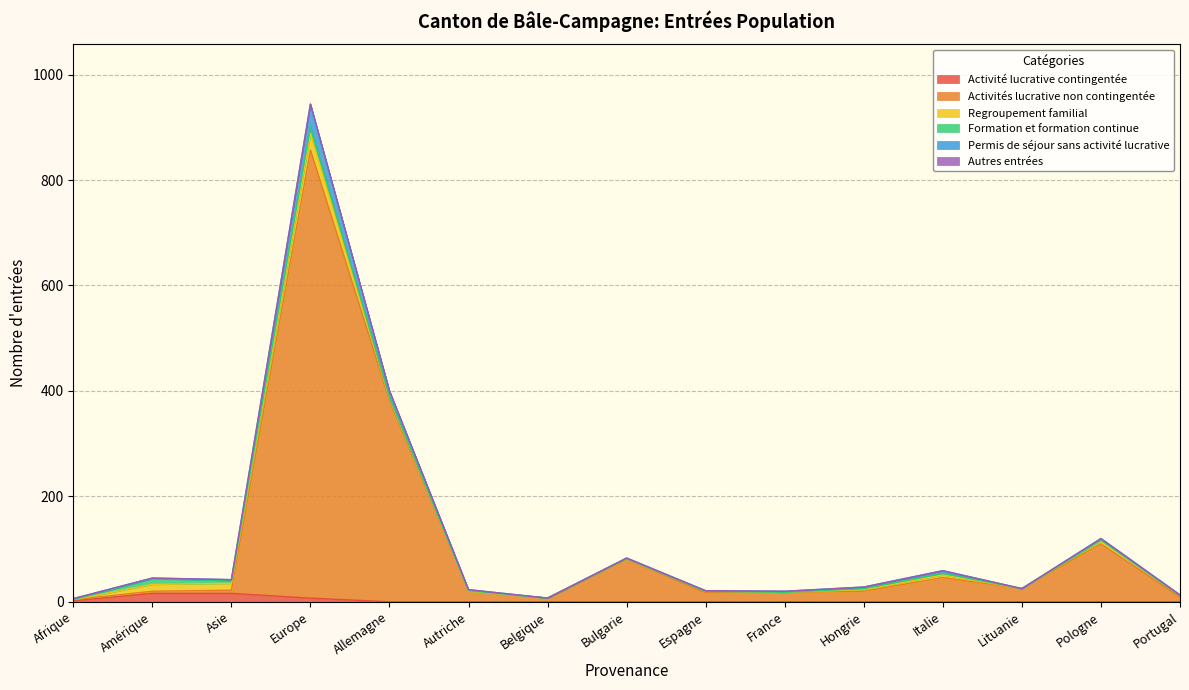

At which category is the sum across all series the highest?

Europe